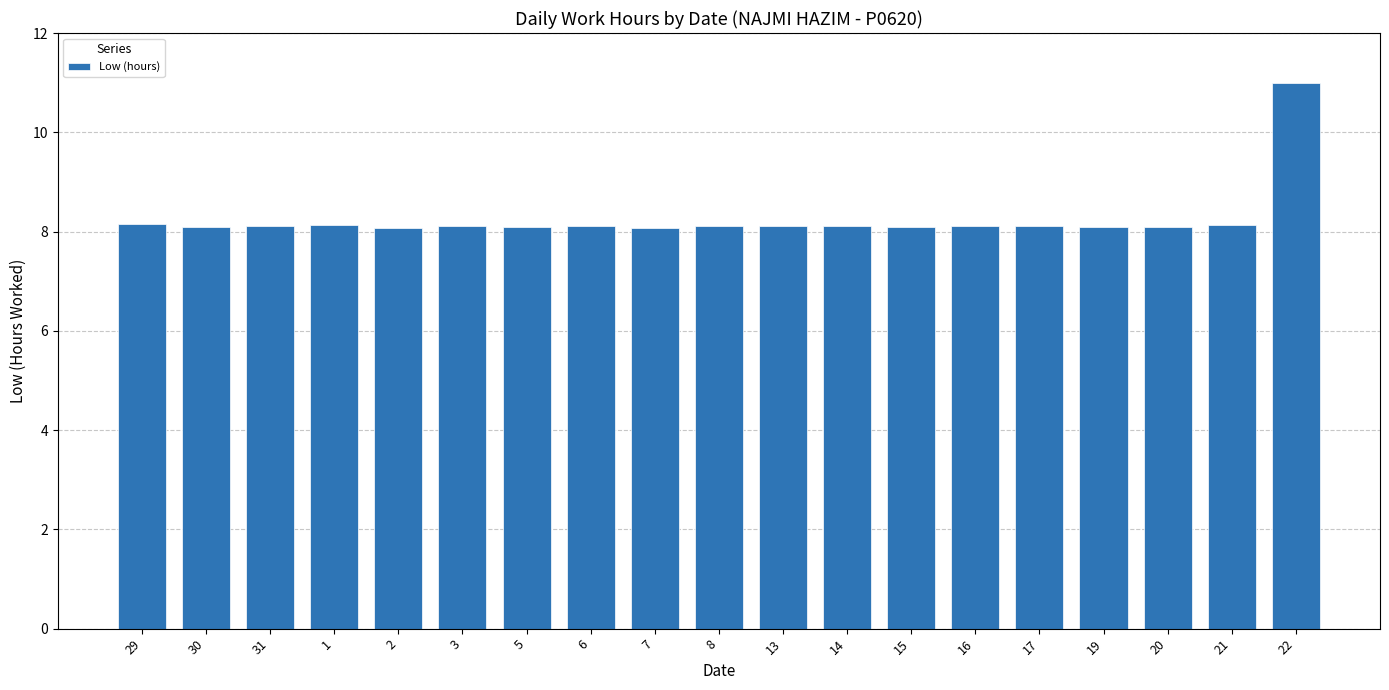

What is the difference between the values at 29 and 22?

2.8